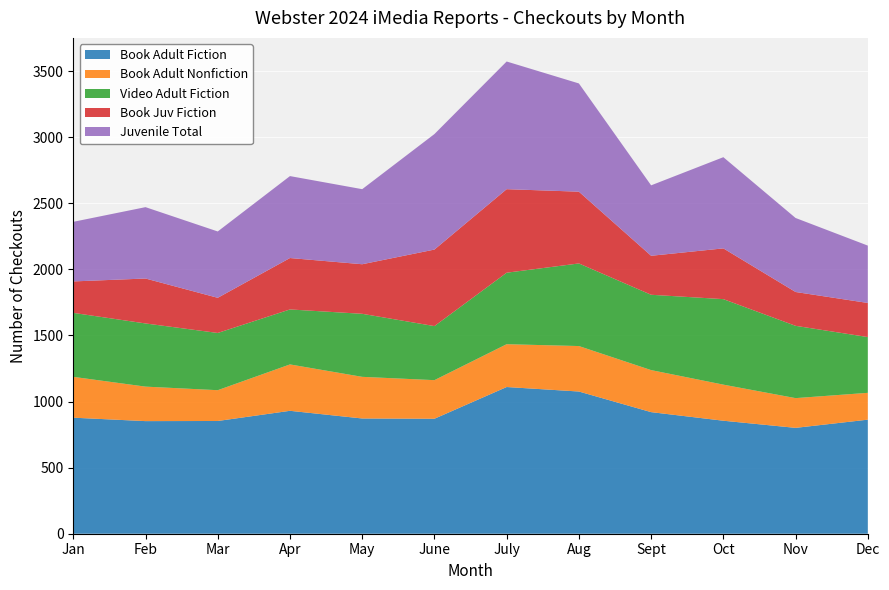

Reading right to left, extract all data points from this chart.

Book Adult Fiction: 863	801	855	920	1076	1110	870	872	930	853	852	878
Book Adult Nonfiction: 203	225	273	318	344	324	292	315	351	233	261	309
Video Adult Fiction: 422	547	647	570	625	541	409	477	416	433	478	484
Book Juv Fiction: 258	256	384	295	543	632	579	375	389	266	340	238
Juvenile Total: 434	560	690	533	819	966	874	568	620	502	540	451